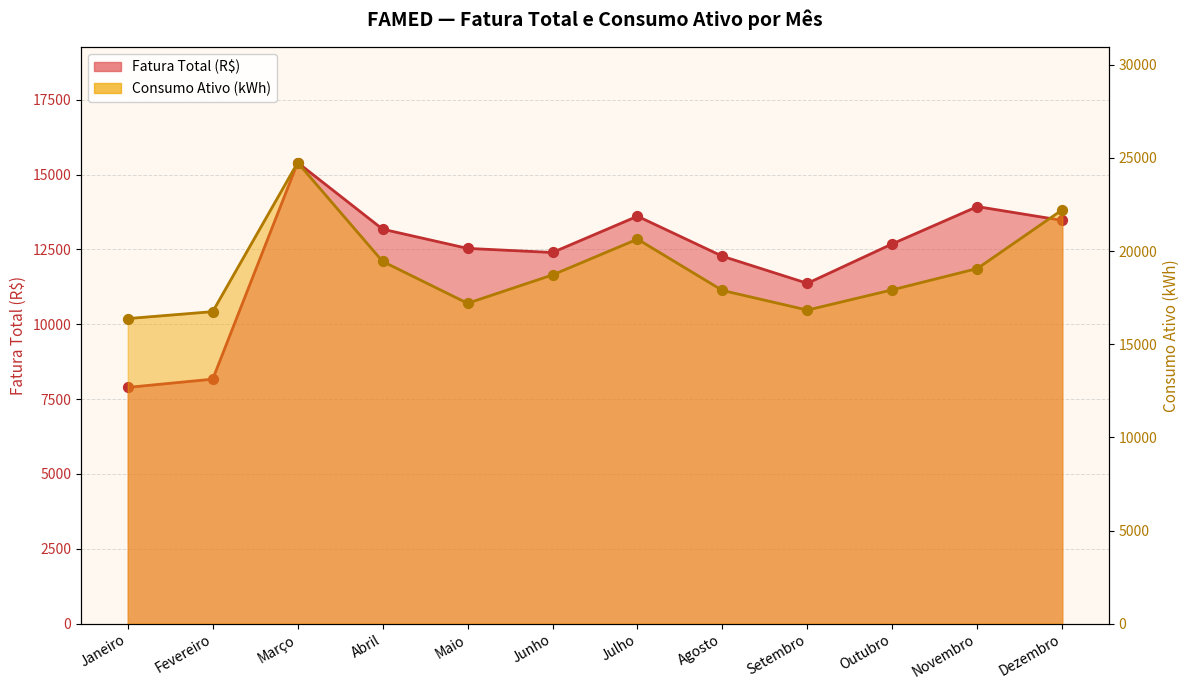

Which series reaches the maximum Y coordinate?

Consumo Ativo (kWh)